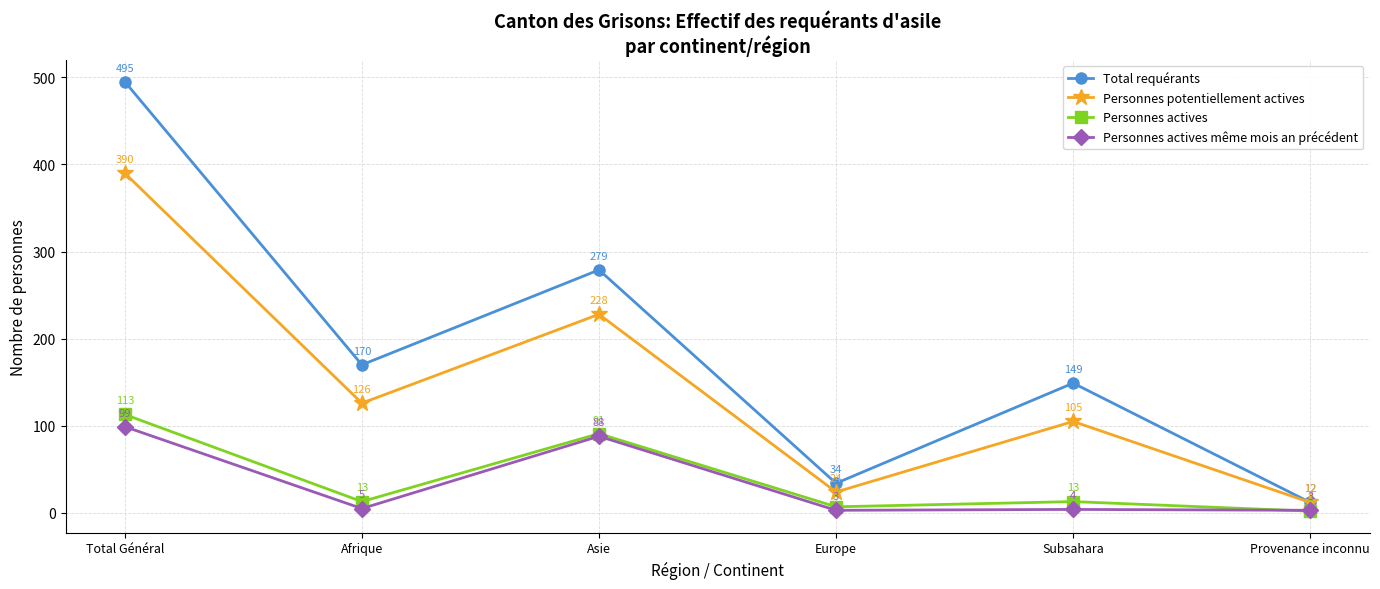

What is the difference between the Total requérants values at Europe and Asie?

245